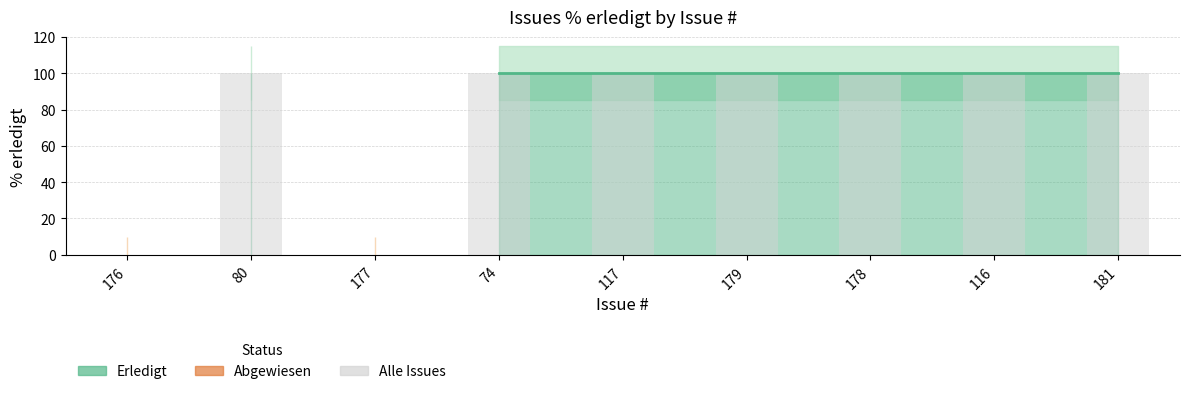

What is the difference between the second highest and second lowest values in the Alle Issues series?

100.0